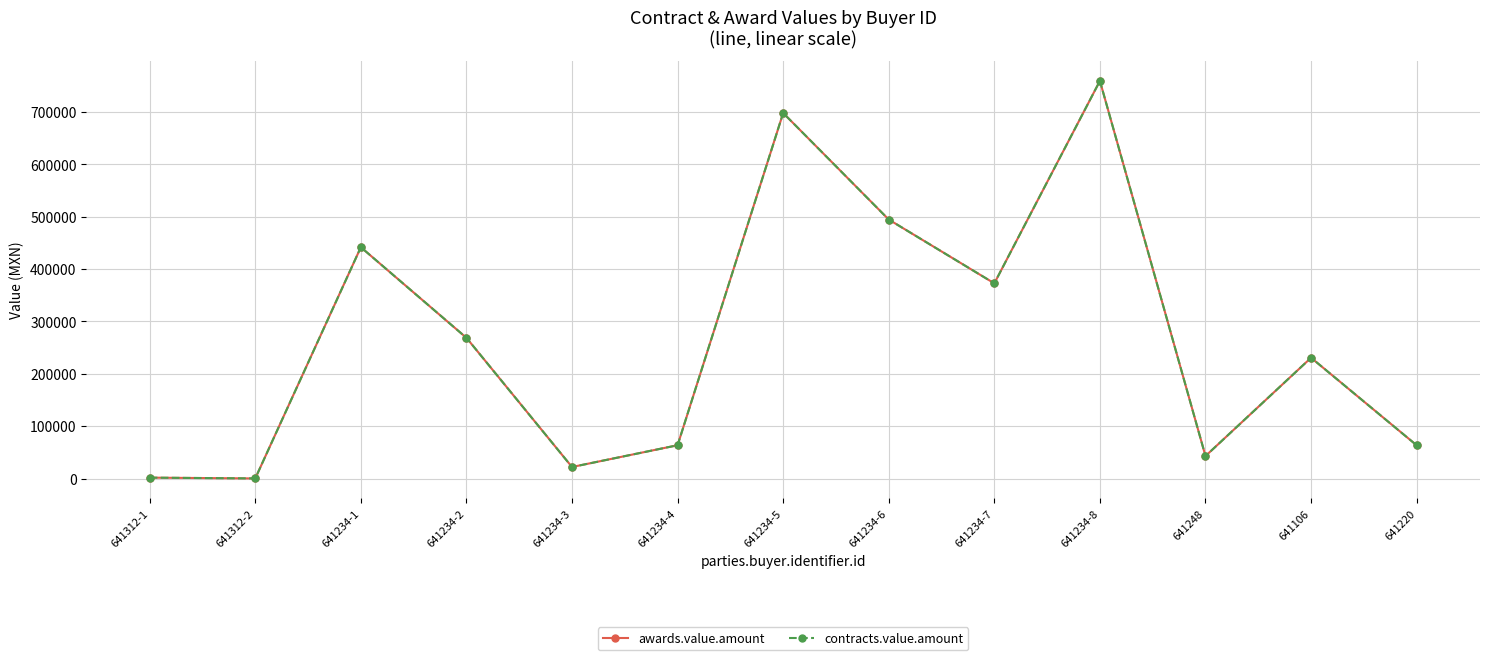

True or false: contracts.value.amount and awards.value.amount intersect in this chart.

False